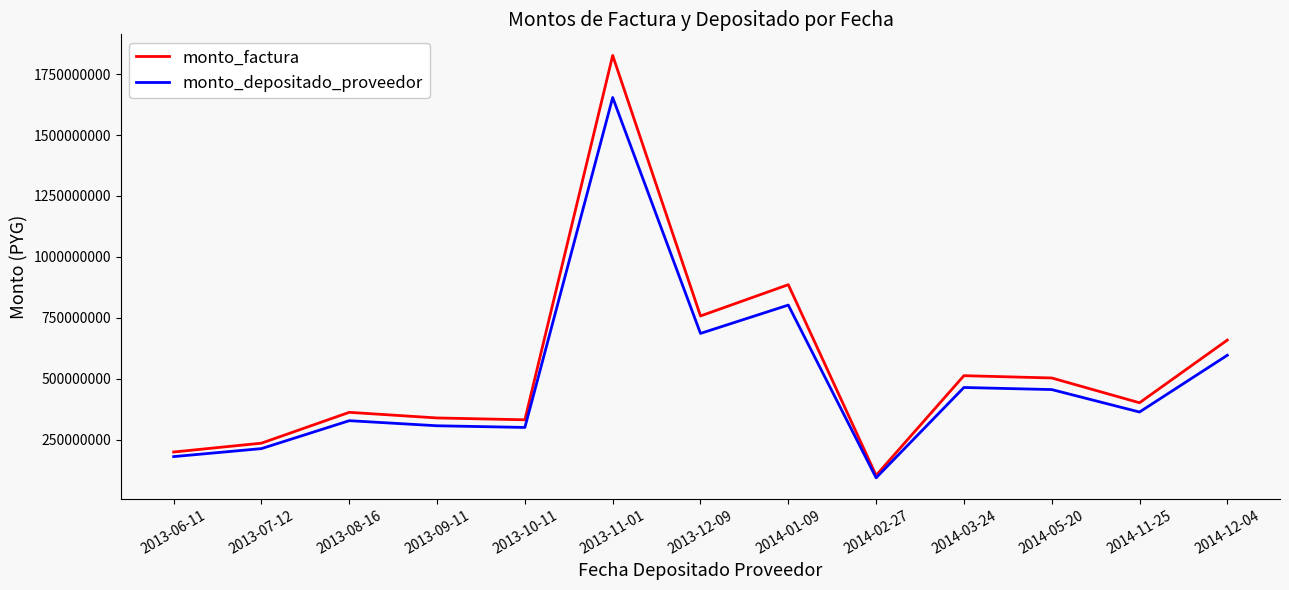

What is the total value across all series at 2014-01-09?

1688528014